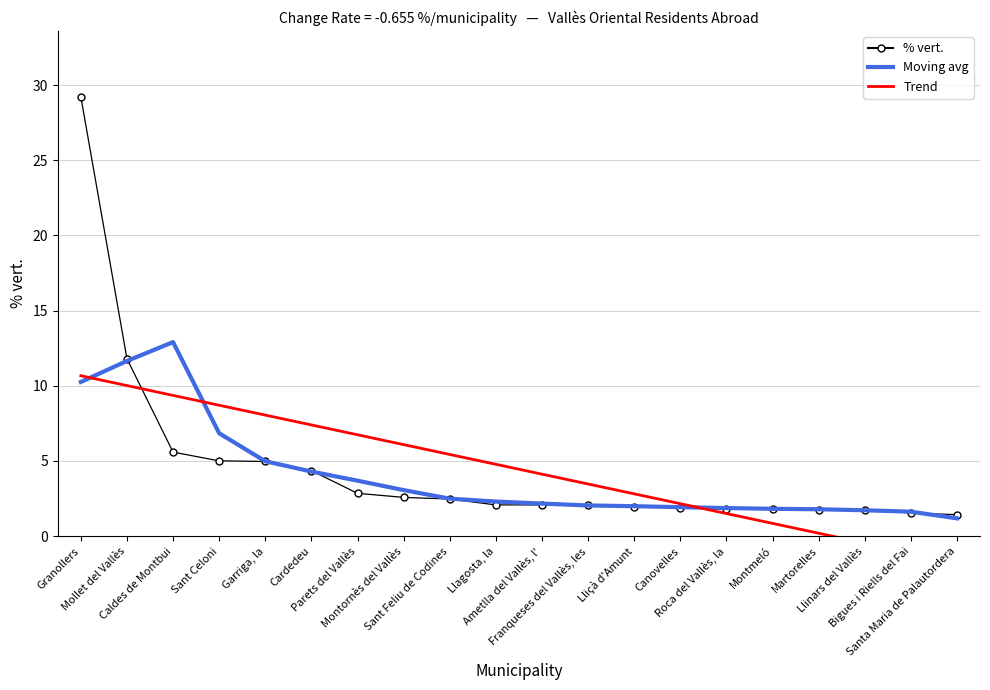

Reading left to right, transcribe all the data shown in this chart.

% vert.: Granollers=29.2	Mollet del Vallès=11.8	Caldes de Montbui=5.6	Sant Celoni=5.0	Garriga, la=5.0	Cardedeu=4.4	Parets del Vallès=2.9	Montornès del Vallès=2.6	Sant Feliu de Codines=2.5	Llagosta, la=2.1	Ametlla del Vallès, l'=2.1	Franqueses del Vallès, les=2.0	Lliçà d'Amunt=2.0	Canovelles=1.9	Roca del Vallès, la=1.8	Montmeló=1.8	Martorelles=1.8	Llinars del Vallès=1.8	Bigues i Riells del Fai=1.5	Santa Maria de Palautordera=1.4
Moving avg (% vert.): Granollers=10.3	Mollet del Vallès=11.7	Caldes de Montbui=12.9	Sant Celoni=6.8	Garriga, la=5.0	Cardedeu=4.3	Parets del Vallès=3.7	Montornès del Vallès=3.1	Sant Feliu de Codines=2.5	Llagosta, la=2.3	Ametlla del Vallès, l'=2.2	Franqueses del Vallès, les=2.0	Lliçà d'Amunt=2.0	Canovelles=1.9	Roca del Vallès, la=1.9	Montmeló=1.8	Martorelles=1.8	Llinars del Vallès=1.7	Bigues i Riells del Fai=1.6	Santa Maria de Palautordera=1.2
Trend: Granollers=10.7	Mollet del Vallès=10.0	Caldes de Montbui=9.4	Sant Celoni=8.7	Garriga, la=8.1	Cardedeu=7.4	Parets del Vallès=6.7	Montornès del Vallès=6.1	Sant Feliu de Codines=5.4	Llagosta, la=4.8	Ametlla del Vallès, l'=4.1	Franqueses del Vallès, les=3.5	Lliçà d'Amunt=2.8	Canovelles=2.2	Roca del Vallès, la=1.5	Montmeló=0.9	Martorelles=0.2	Llinars del Vallès=-0.5	Bigues i Riells del Fai=-1.1	Santa Maria de Palautordera=-1.8